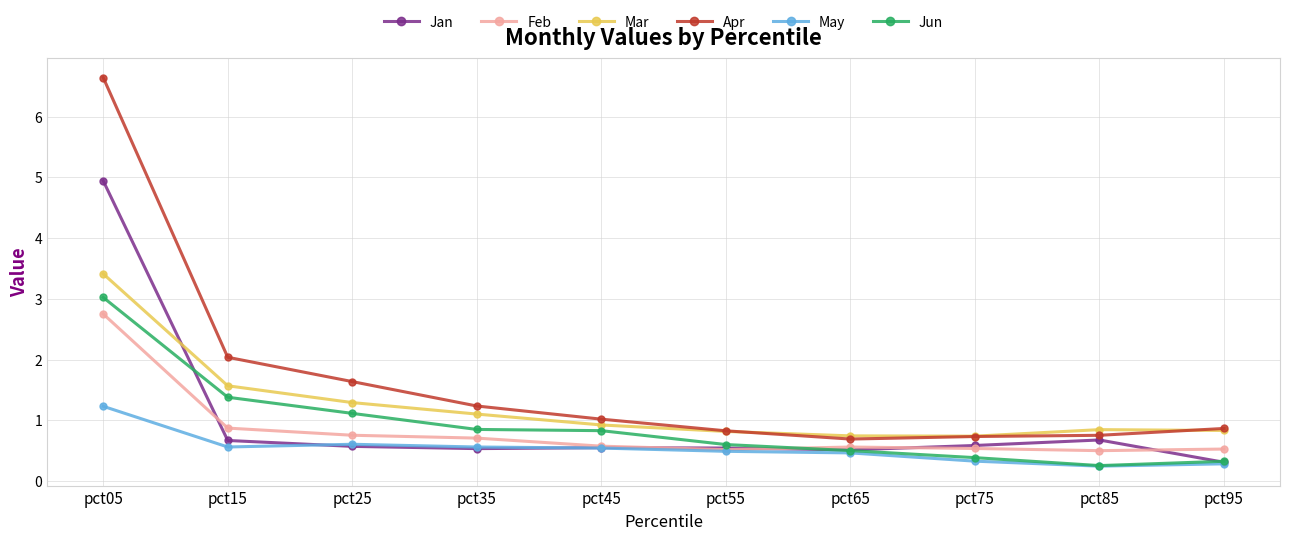

The value of Mar at pct65 is 0.7. True or false?

True